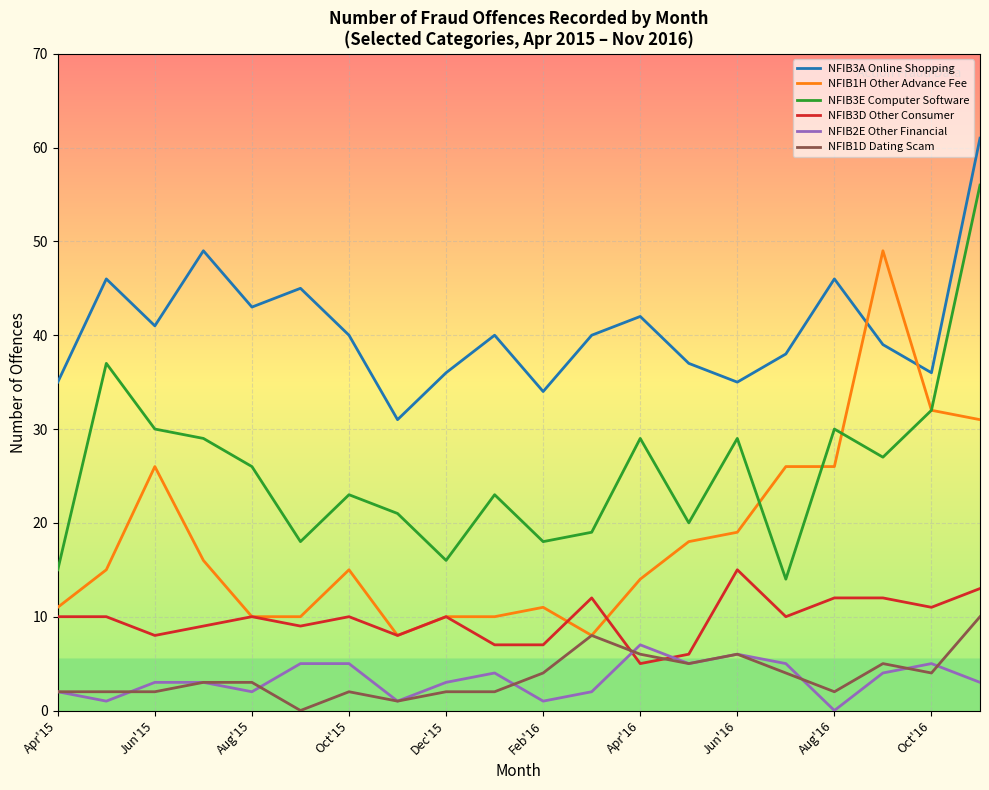

How many lines are shown in the chart?

6